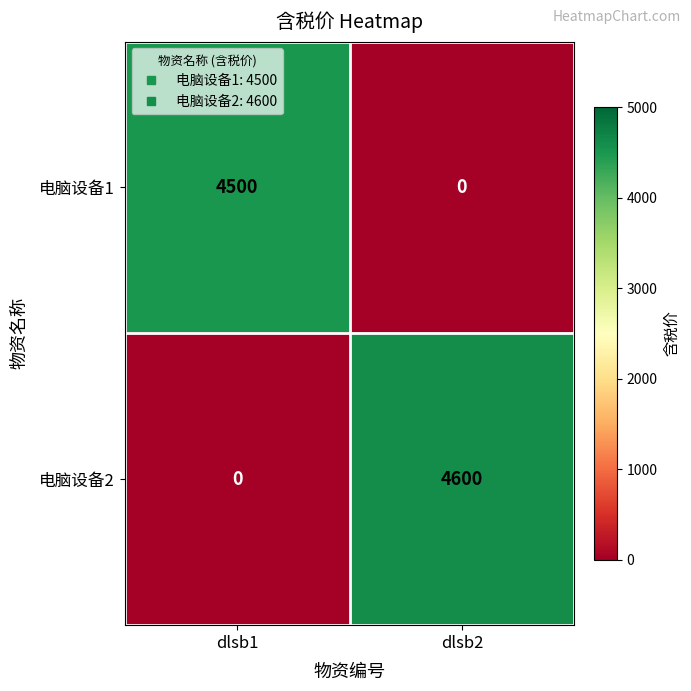

What is the difference between the maximum and minimum values in the 电脑设备2 series?

4600